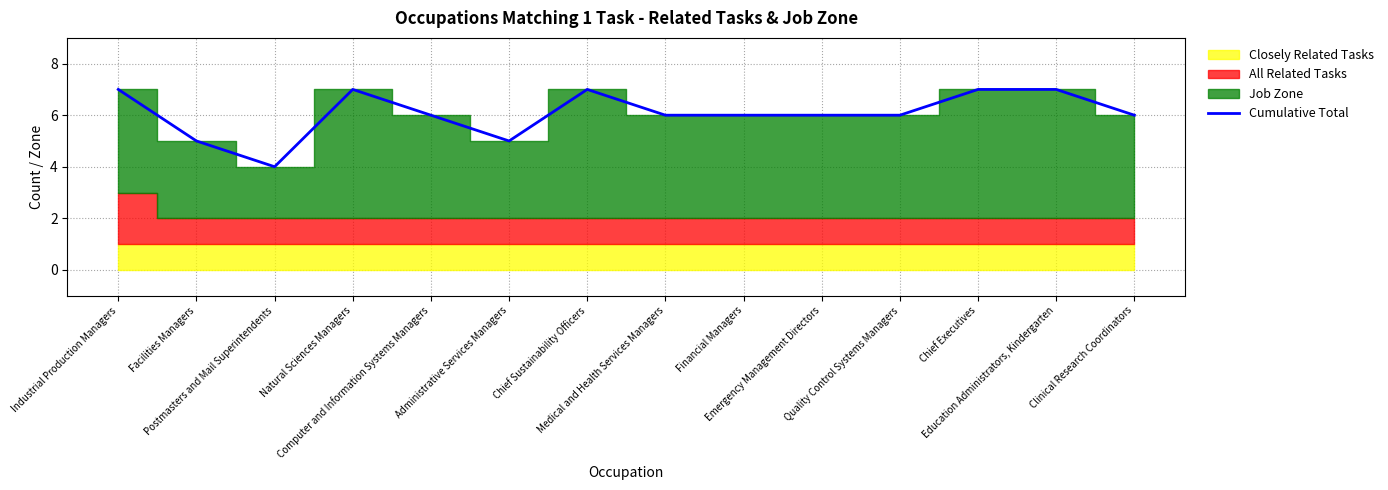

Is it true that the value at Education Administrators, Kindergarten is 7?

True